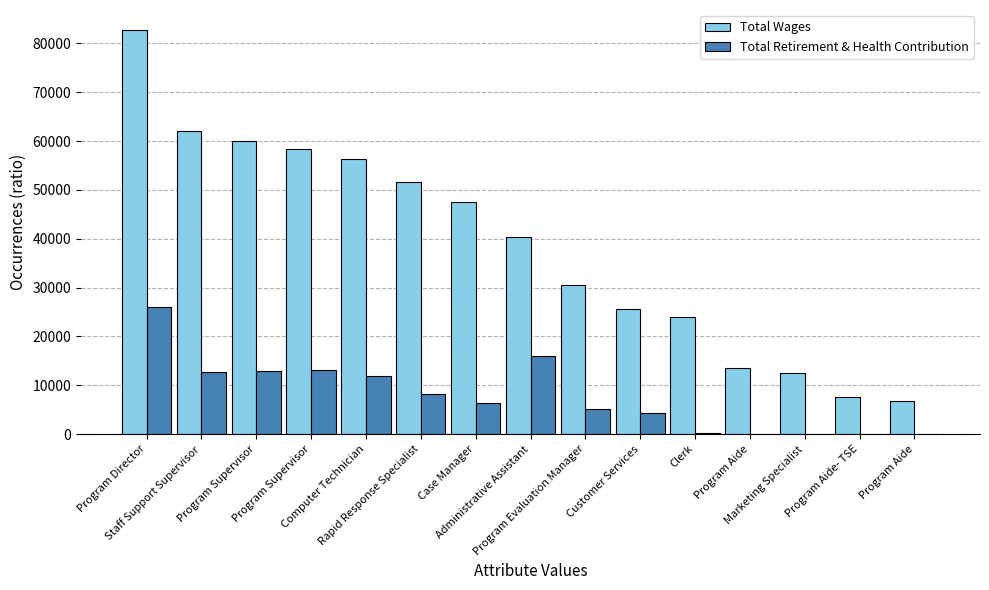

How many groups of bars are there?

15